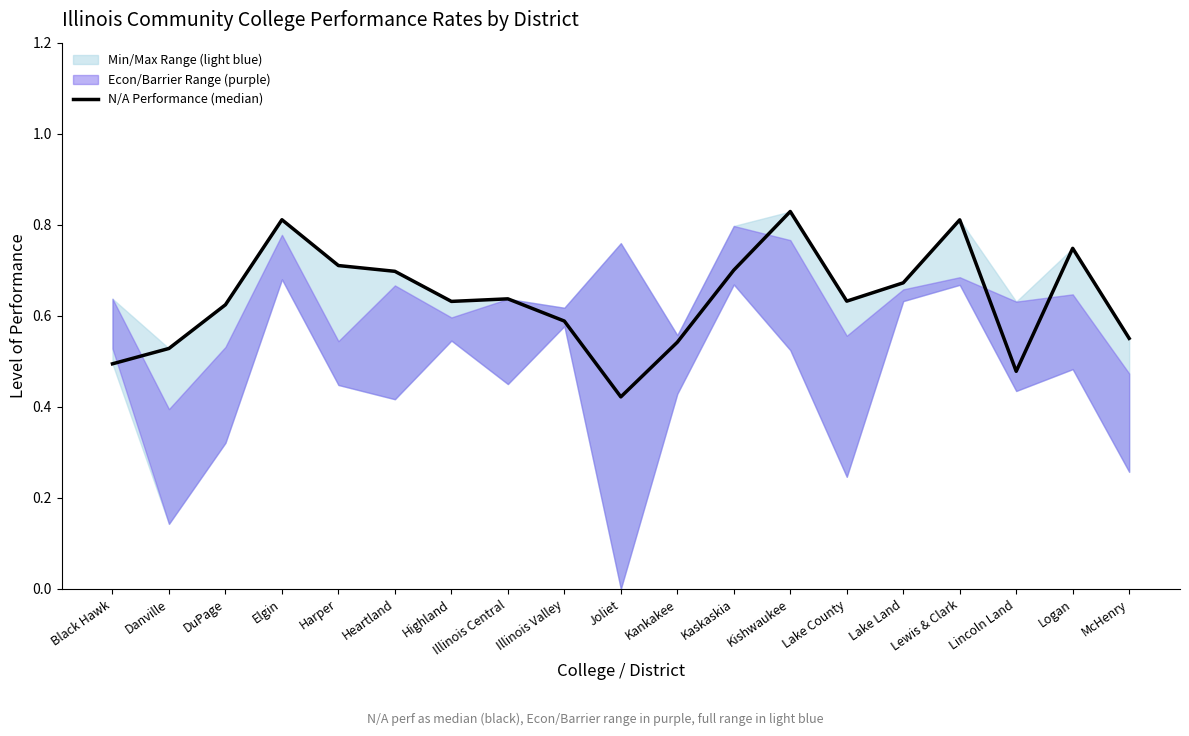

What is the value of the 3rd point from the left?

0.6